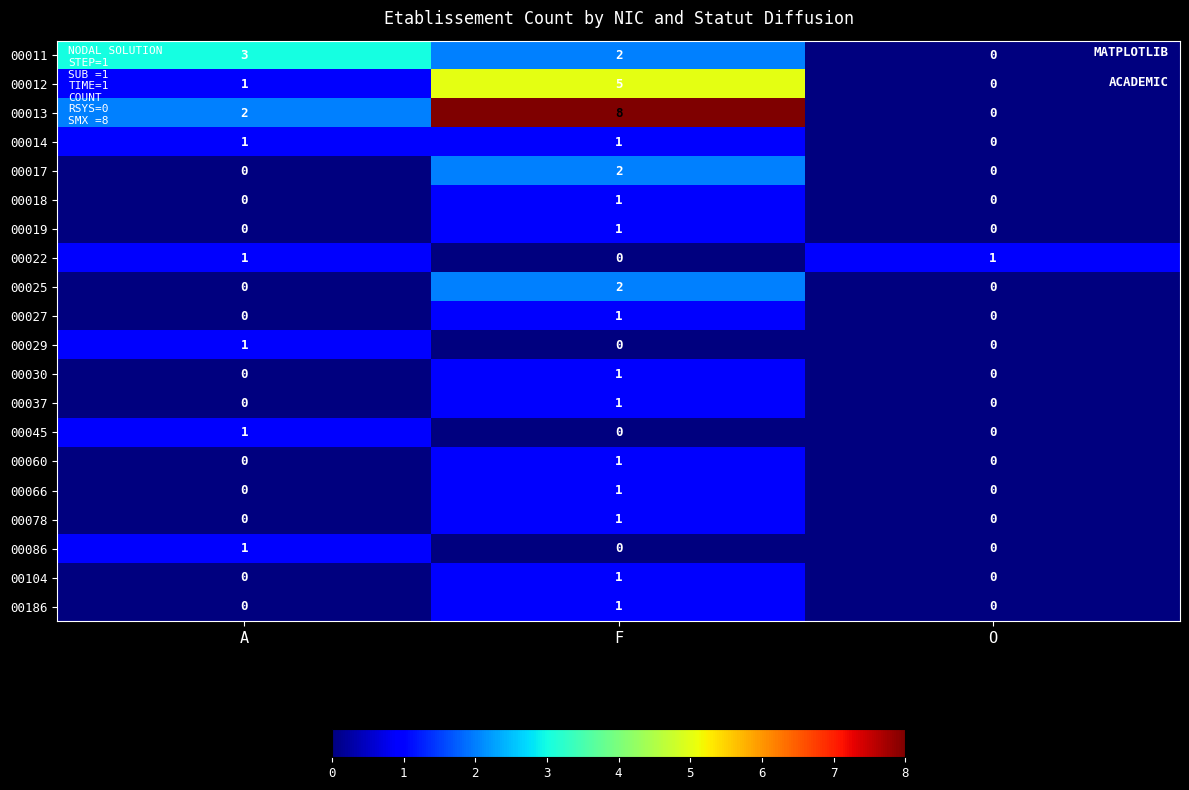

Which series has the widest spread of values?

00013